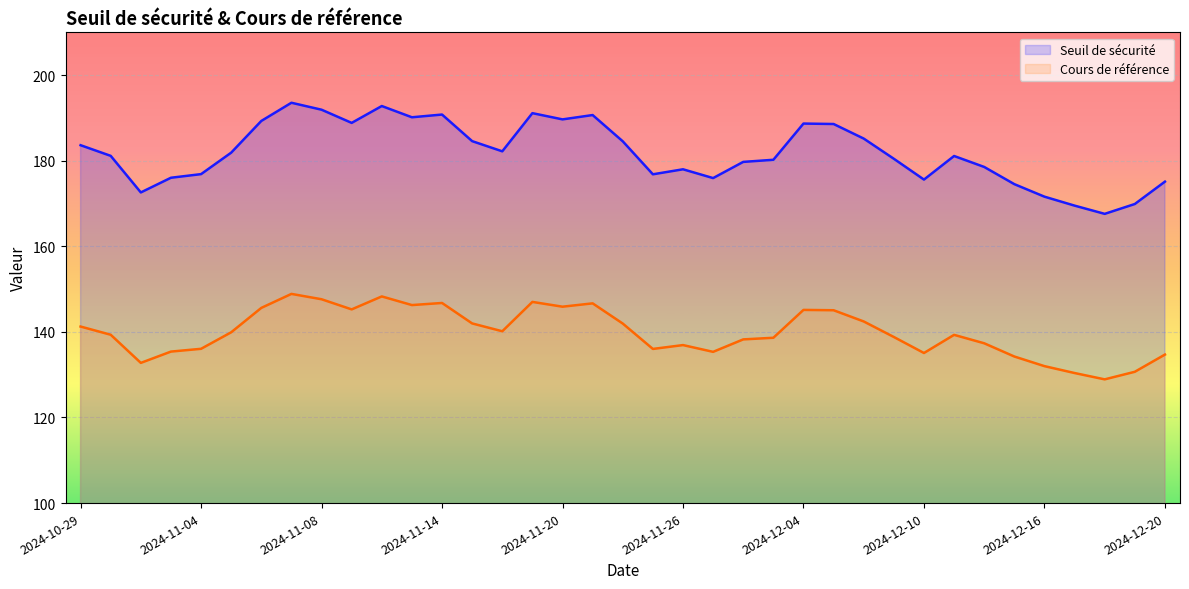

Count the number of categories in the chart.

37